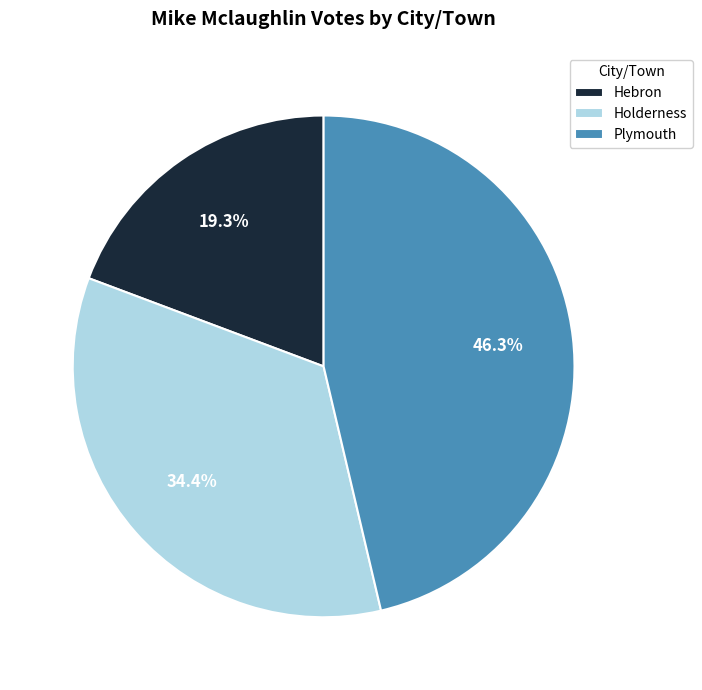

Is it true that Plymouth is 53% of the pie?

False